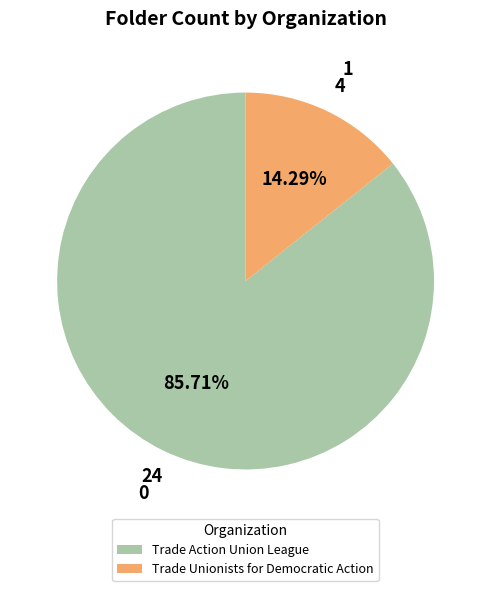

True or false: Trade Unionists for Democratic Action accounts for 29% of the total.

False